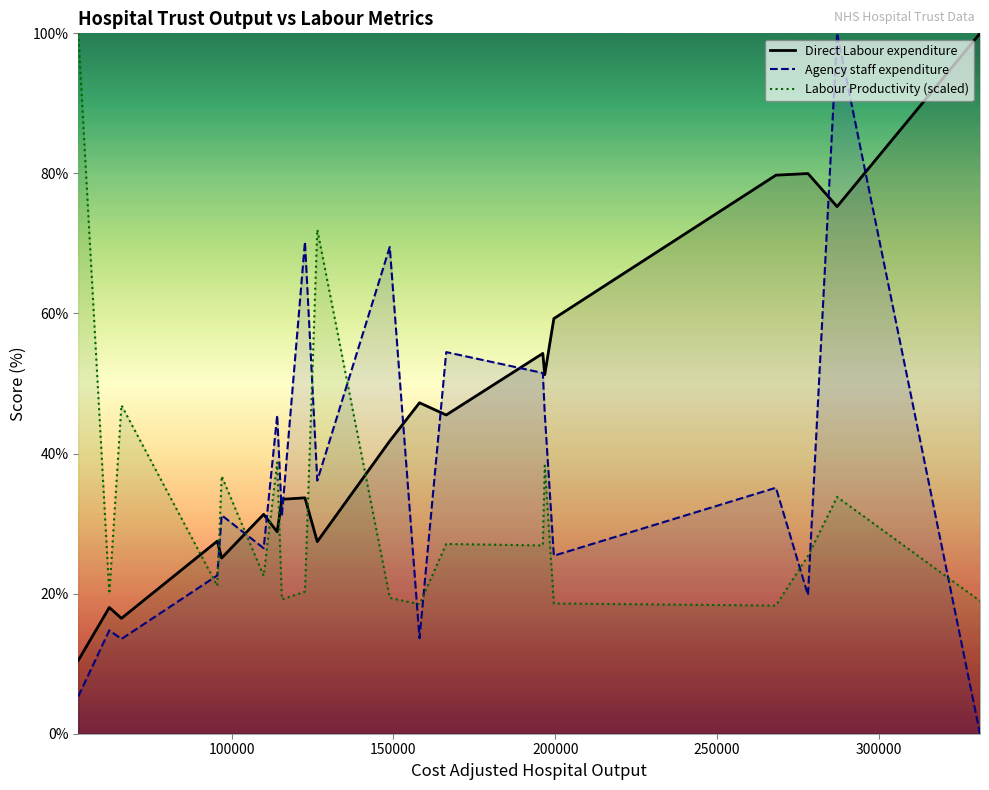

How many interior local peaks does the Labour Productivity (scaled) series have?

7